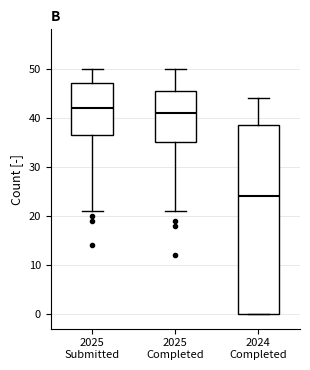

Where does the median line of the box for 2024 Completed sit on the y-axis? The values are not printed on the chart, so give them approximately, as read against the axis.

24